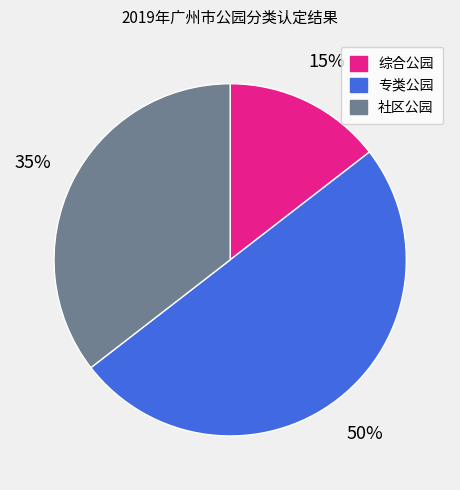

Which slice is the largest?

专类公园